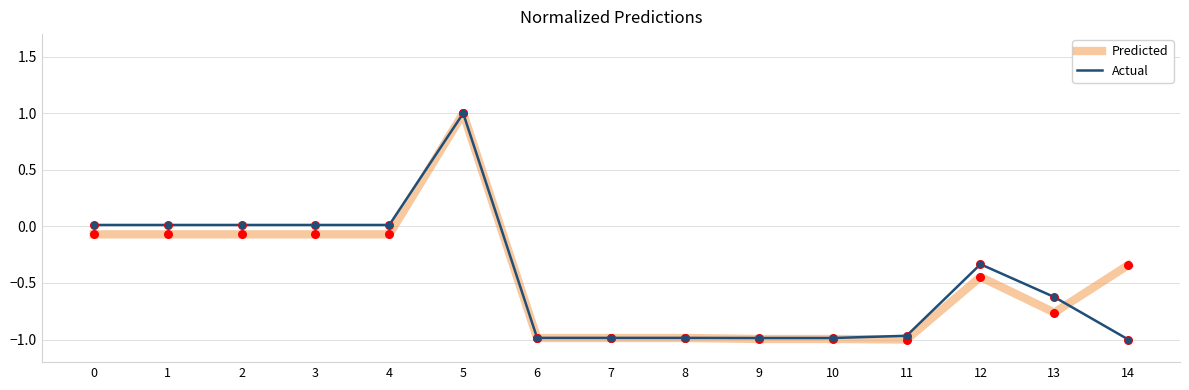

Between 3 and 14, which series saw the biggest shift?

Actual